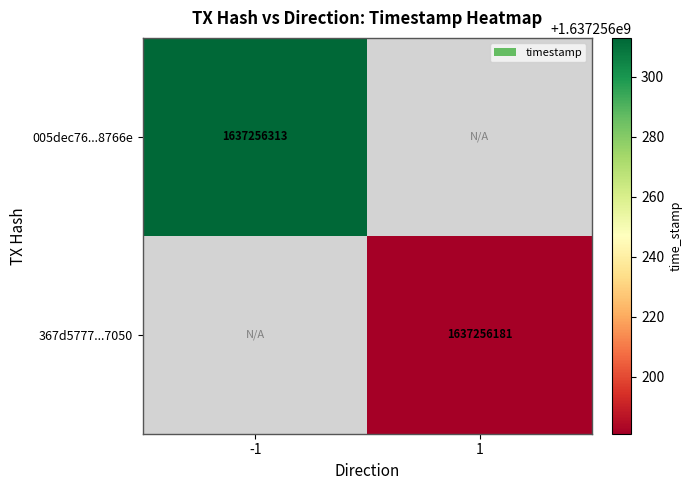

The value of 005dec76...8766e at -1 is 487696120. True or false?

False